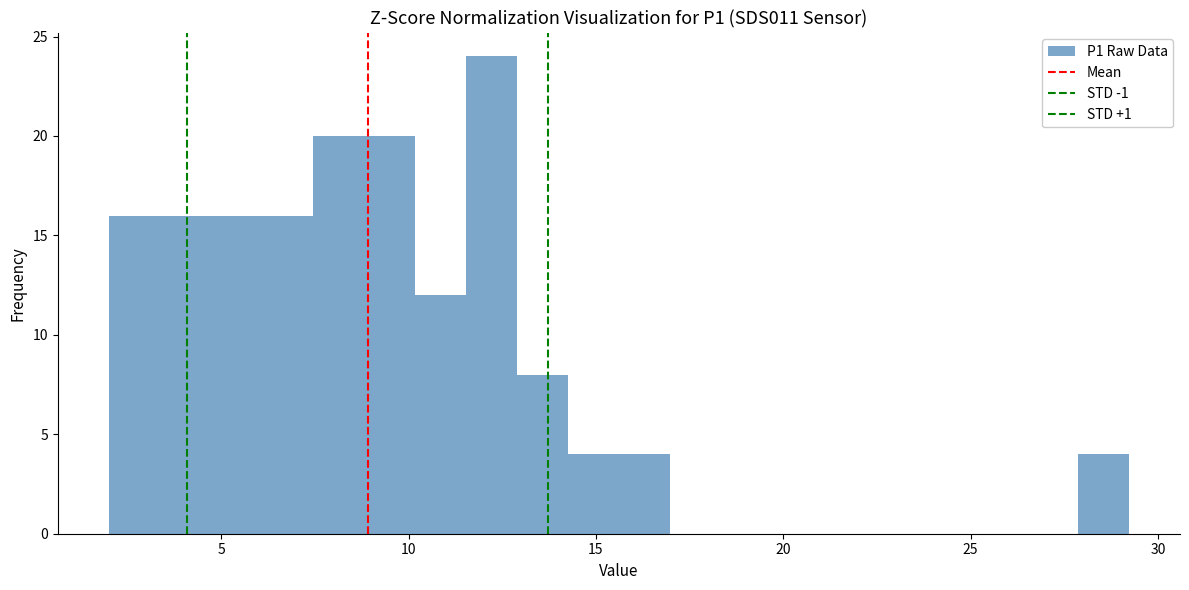

Read against the x-axis, roughly where is the centre of the tallest bar?

12.0